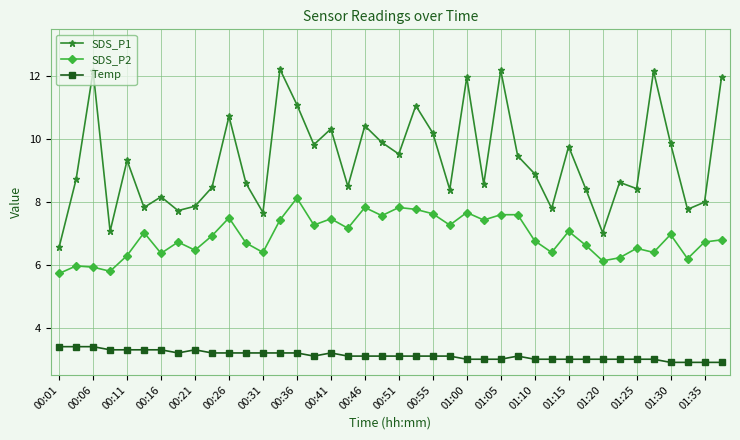

Which series has the largest total across all categories?

SDS_P1